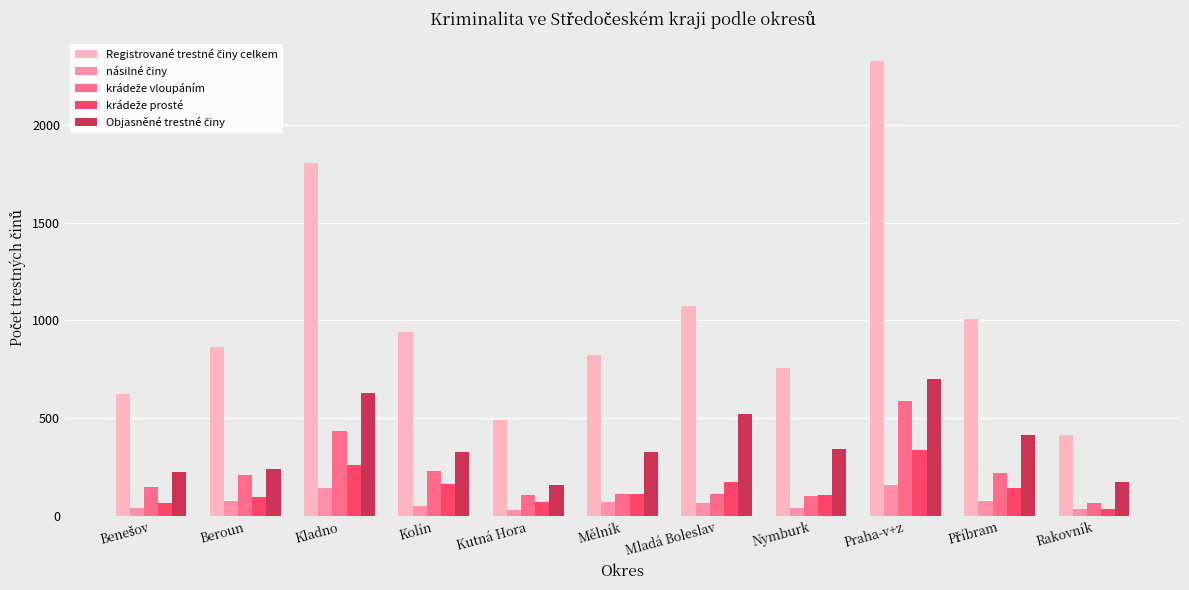

Which label corresponds to the largest value in the chart?

Praha-v+z